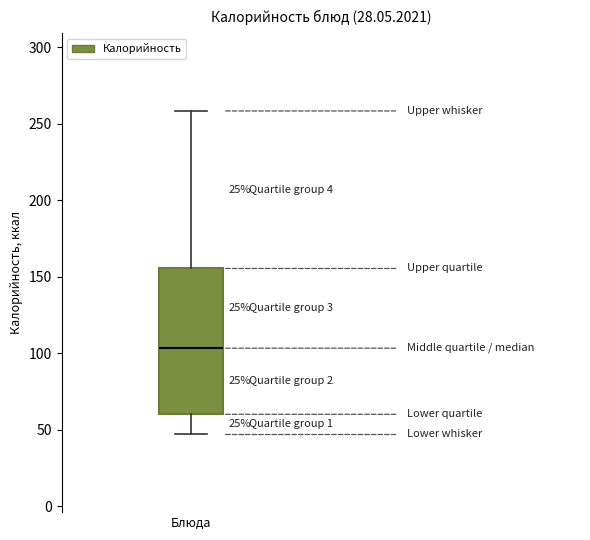

Read this box plot against the y-axis: the position of the median line, the range covered by the box, and the ends of both whiskers. The values are not printed on the chart, so give them approximately, as read against the axis.

median 105, box 60 to 155, whiskers 45 to 260